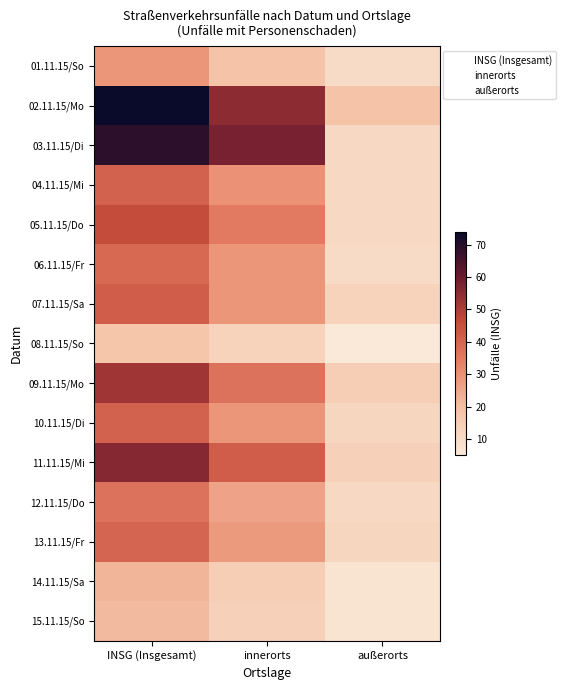

What is the lowest value of the 08.11.15/So series?

5